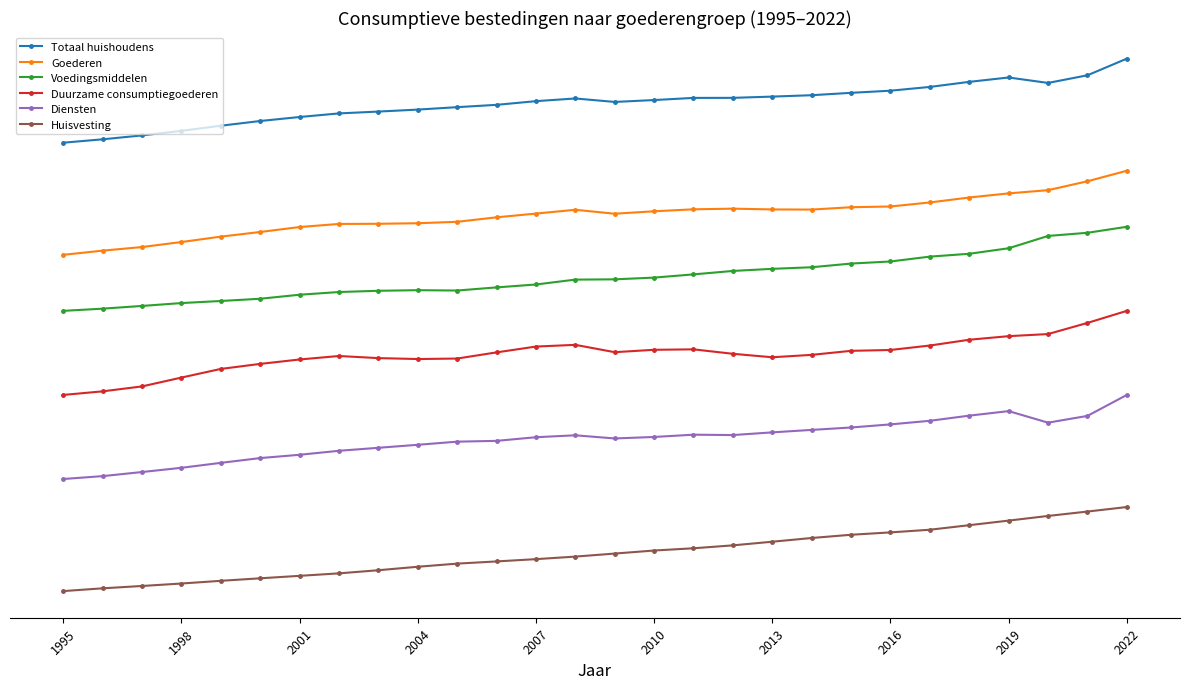

What are all the series names shown in the legend?

Totaal huishoudens, Goederen, Voedingsmiddelen, Duurzame consumptiegoederen, Diensten, Huisvesting